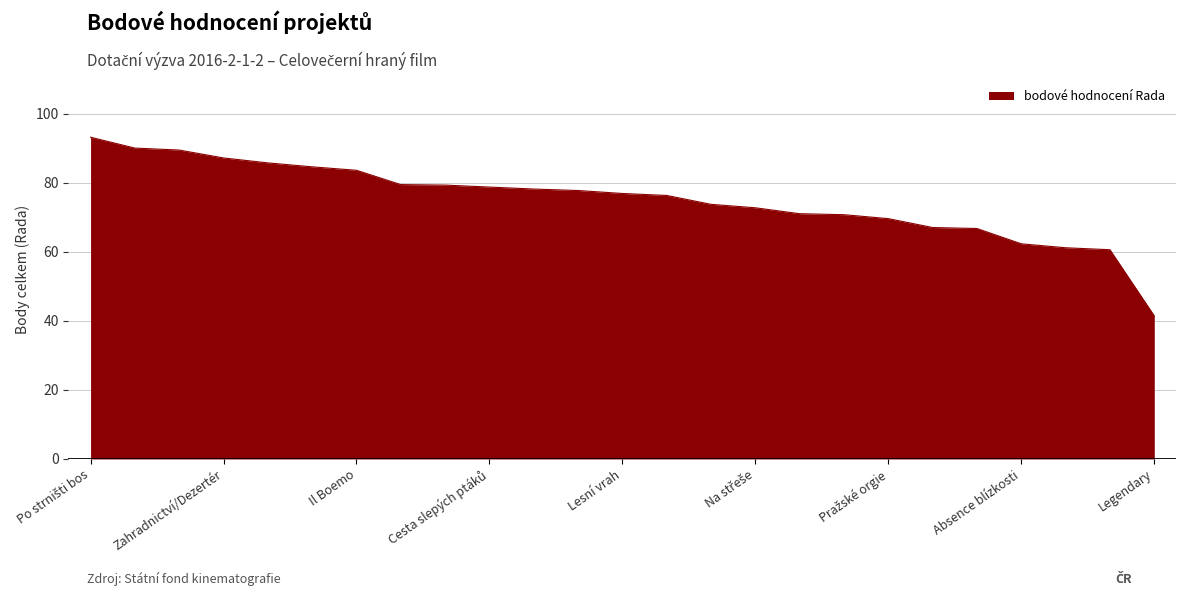

What is the minimum value shown in the chart?

41.4